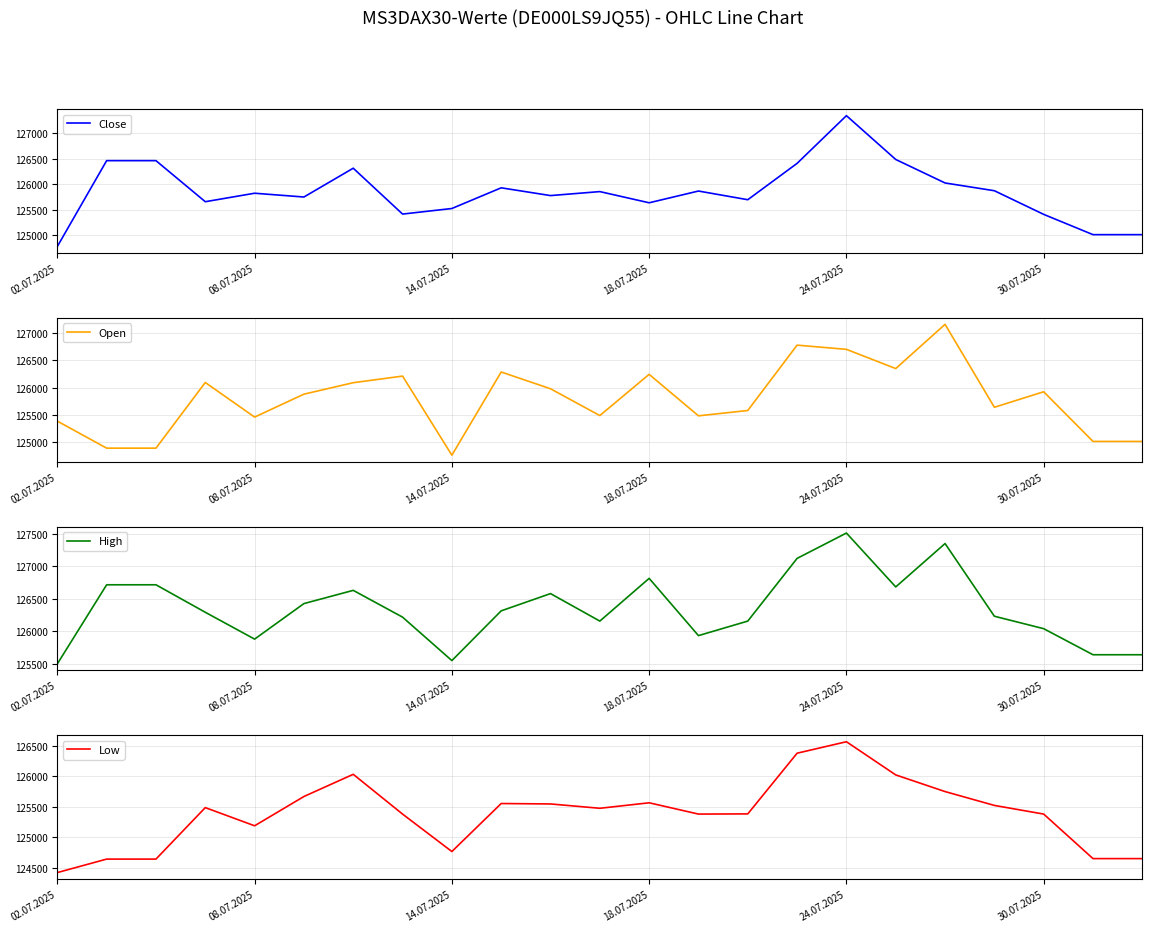

What is the sum of the Low values at 14.07.2025 and 21?

249288